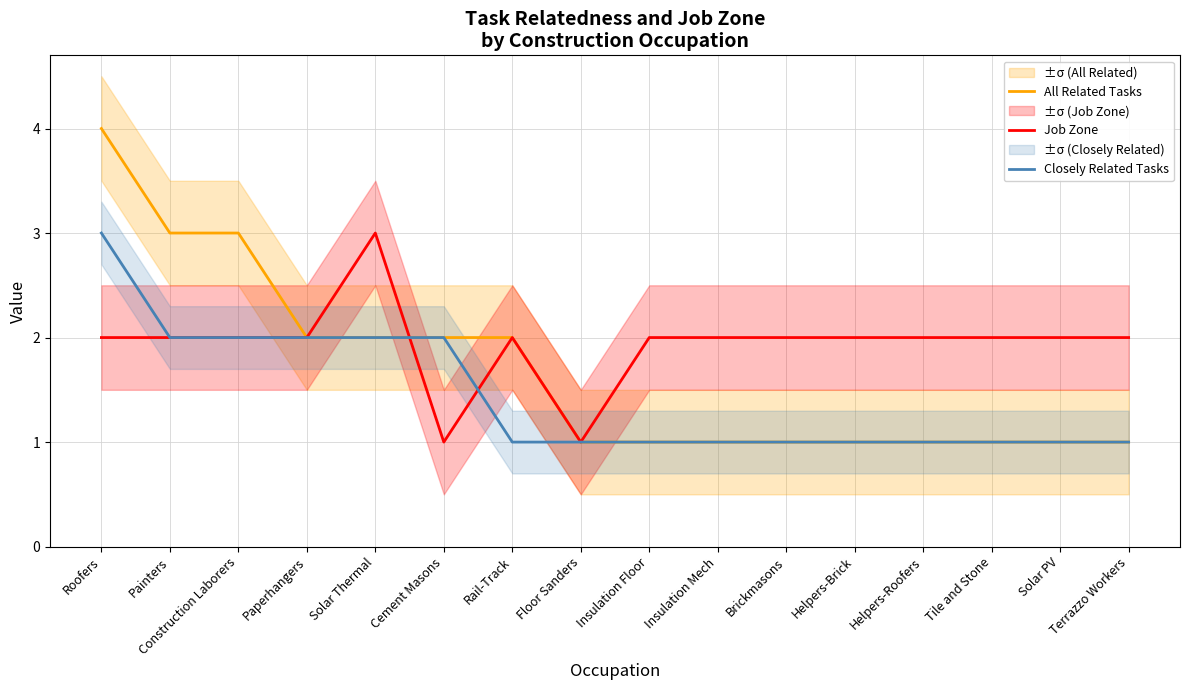

Reading right to left, extract all data points from this chart.

All Related Tasks: 1	1	1	1	1	1	1	1	1	2	2	2	2	3	3	4
Job Zone: 2	2	2	2	2	2	2	2	1	2	1	3	2	2	2	2
Closely Related Tasks: 1	1	1	1	1	1	1	1	1	1	2	2	2	2	2	3